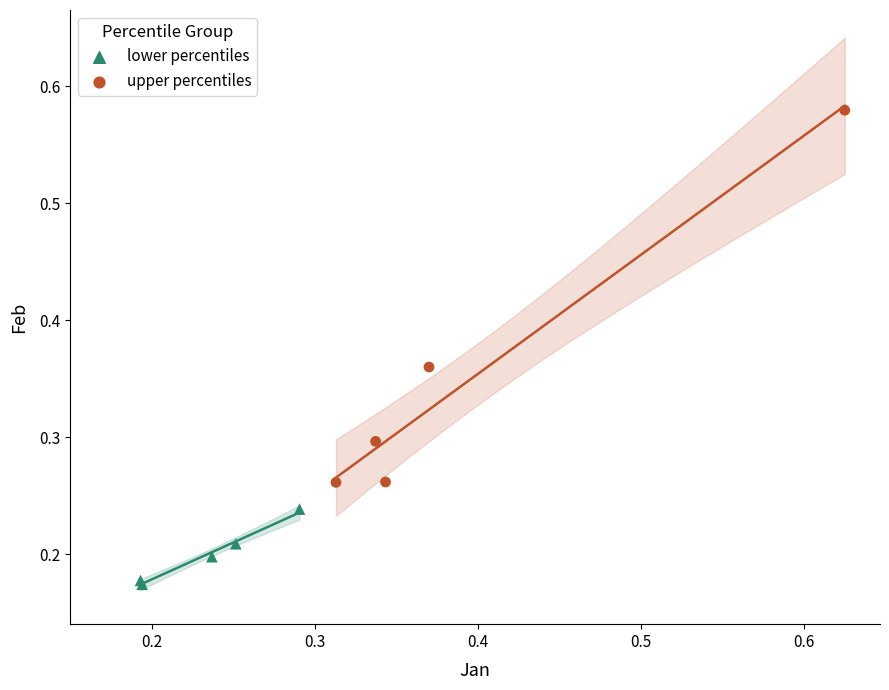

What are all the series names shown in the legend?

lower percentiles, upper percentiles